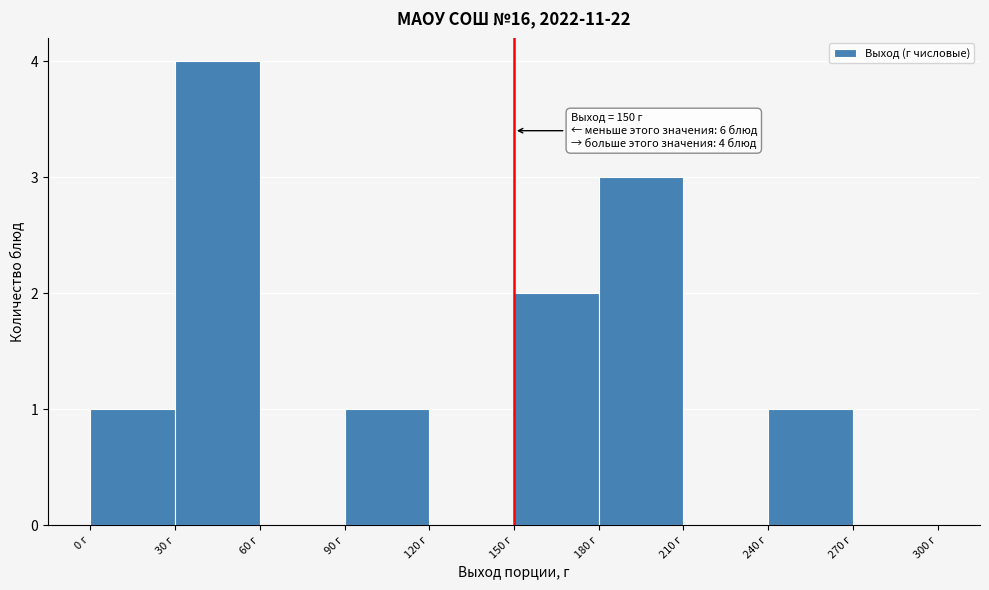

Which range on the x-axis has the tallest bar?

30 to 60